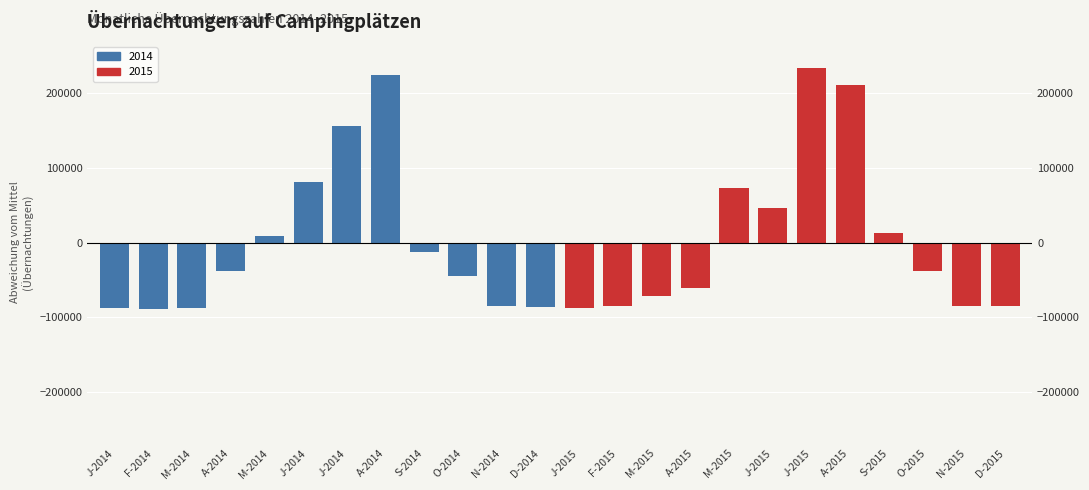

What value does the data have at M-2015?

72578.0